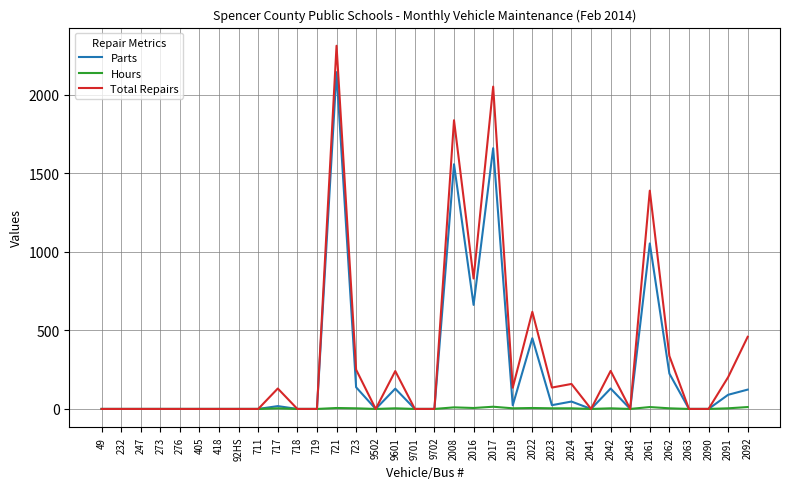

What is the difference between the maximum and second lowest values in the Hours series?

14